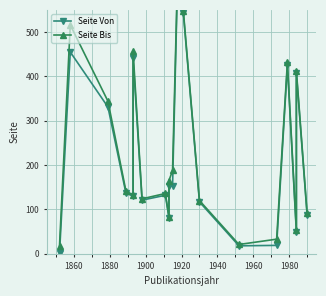

Is it true that Seite Von equals 28 at 14?

False